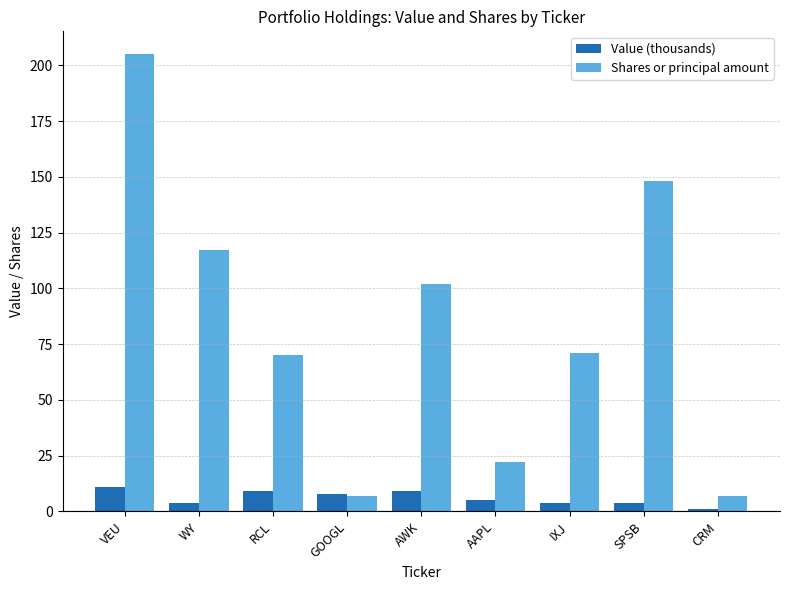

Is the value of Shares or principal amount at AWK greater than the value of Value (thousands) at VEU?

Yes